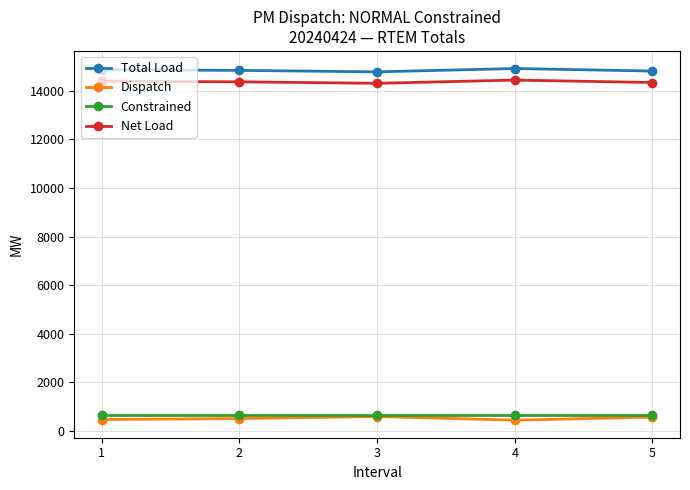

True or false: Constrained has more than 2 points higher than both neighbors.

False